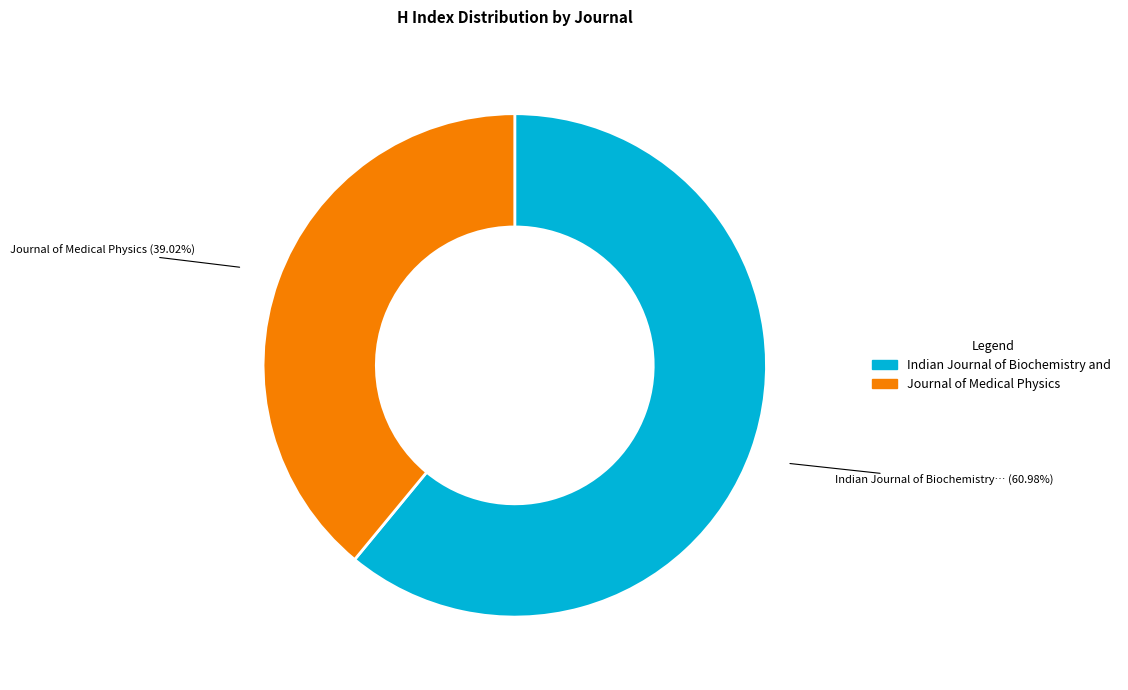

Is there any slice that represents more than half of the pie?

Yes